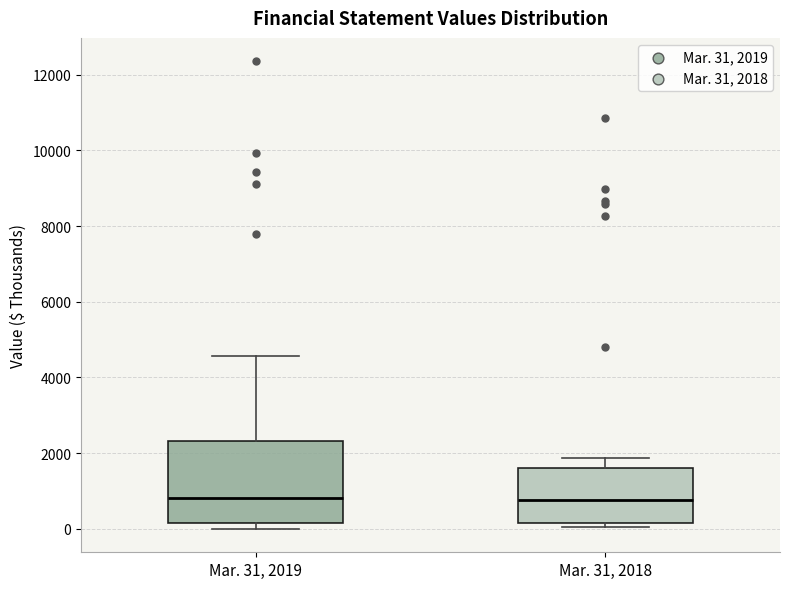

Reading left to right, read every box against the y-axis: the position of its median line, the range the box covers, and the ends of its whiskers. The values are not printed on the chart, so give them approximately, as read against the axis.

Mar. 31, 2019: median 800, box 200 to 2400, whiskers 0 to 4600
Mar. 31, 2018: median 800, box 200 to 1600, whiskers 0 to 1800